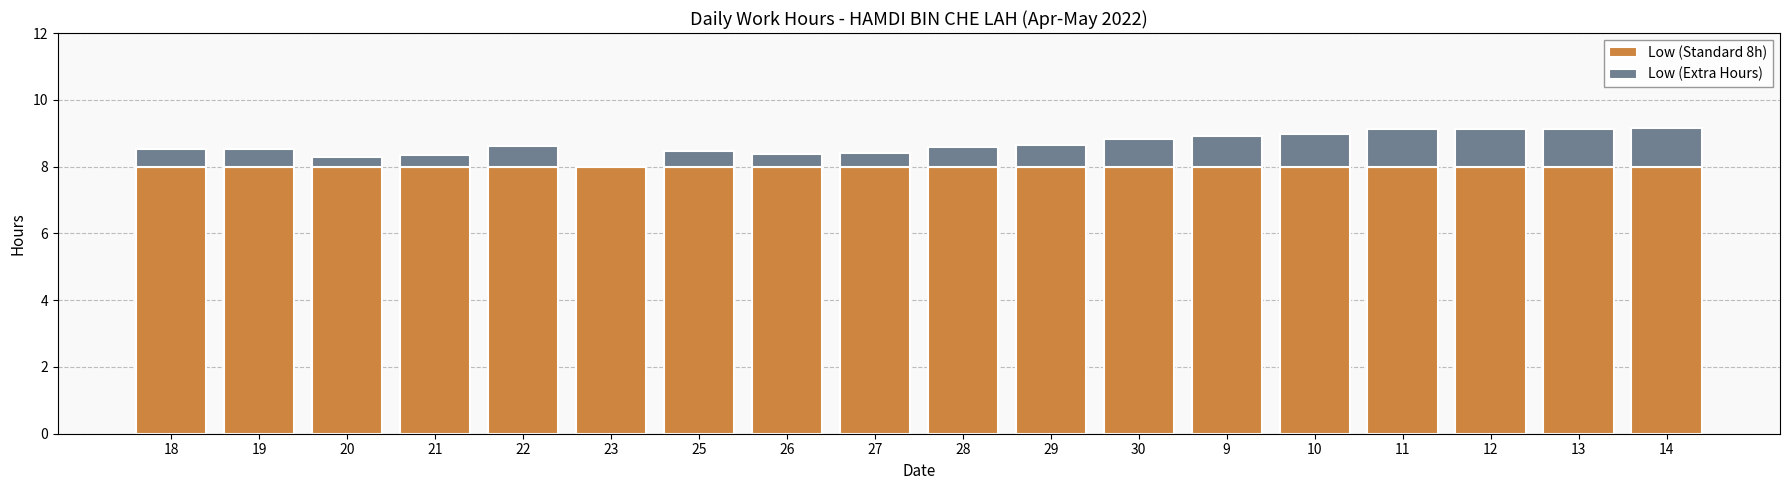

Count the number of data series in this chart.

2